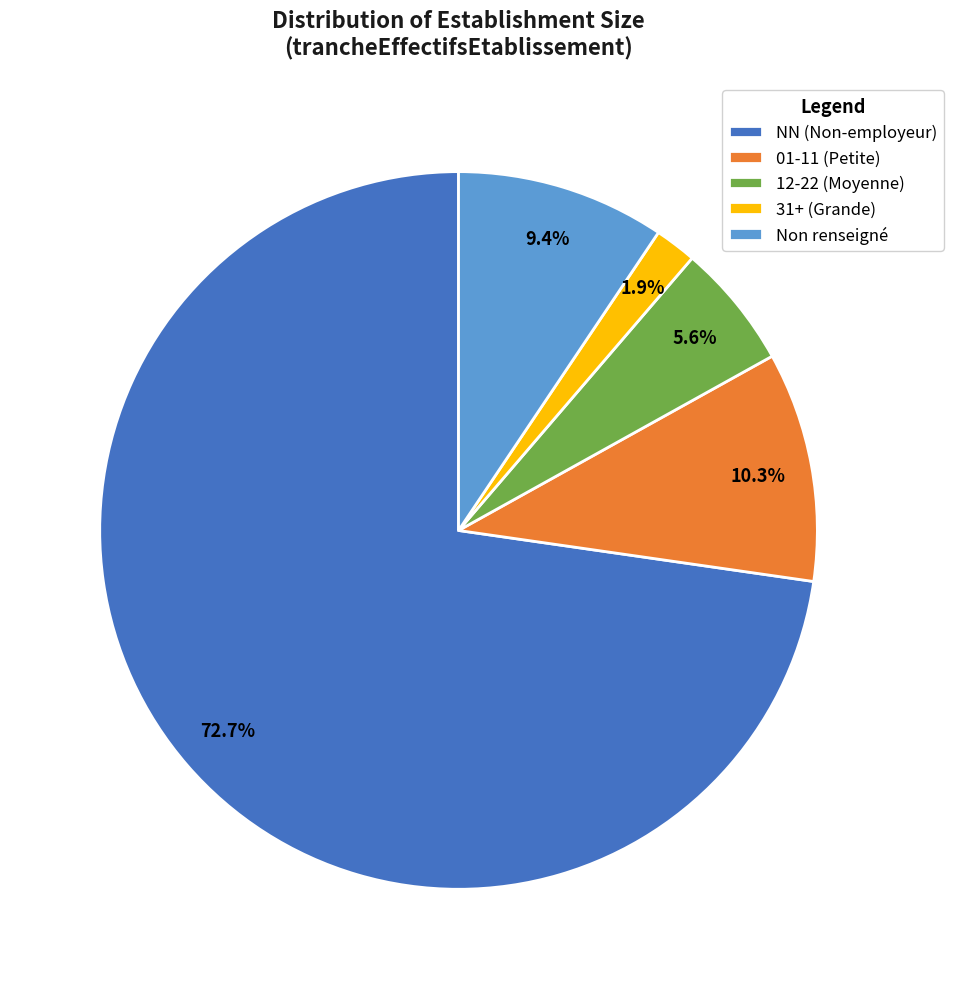

How many slices are in this pie chart?

5